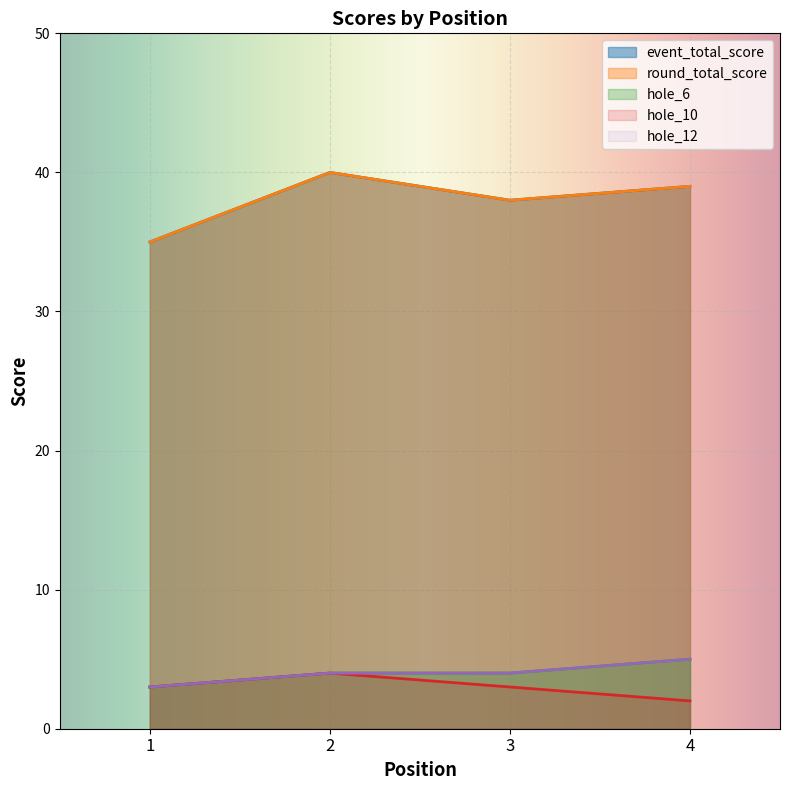

True or false: event_total_score and hole_6 cross at least once.

False